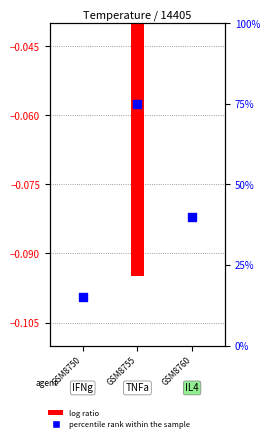

Is the value of log ratio at GSM8750 greater than the value of percentile rank within the sample at GSM8760?

No